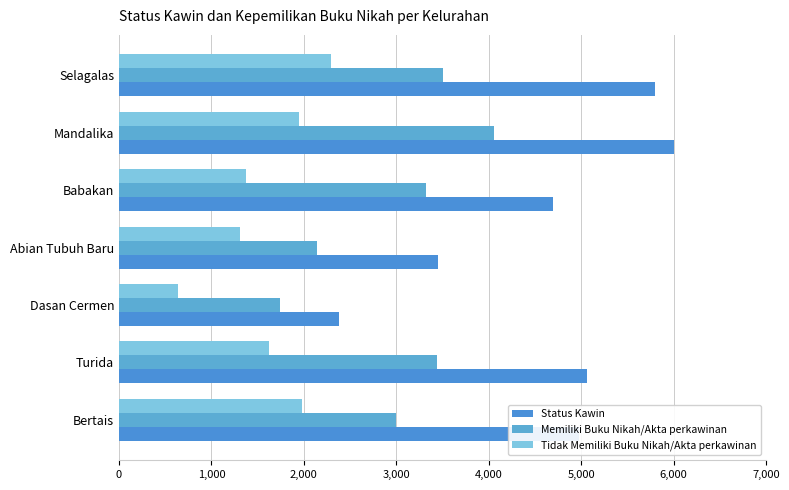

How many categories are shown in the chart?

7